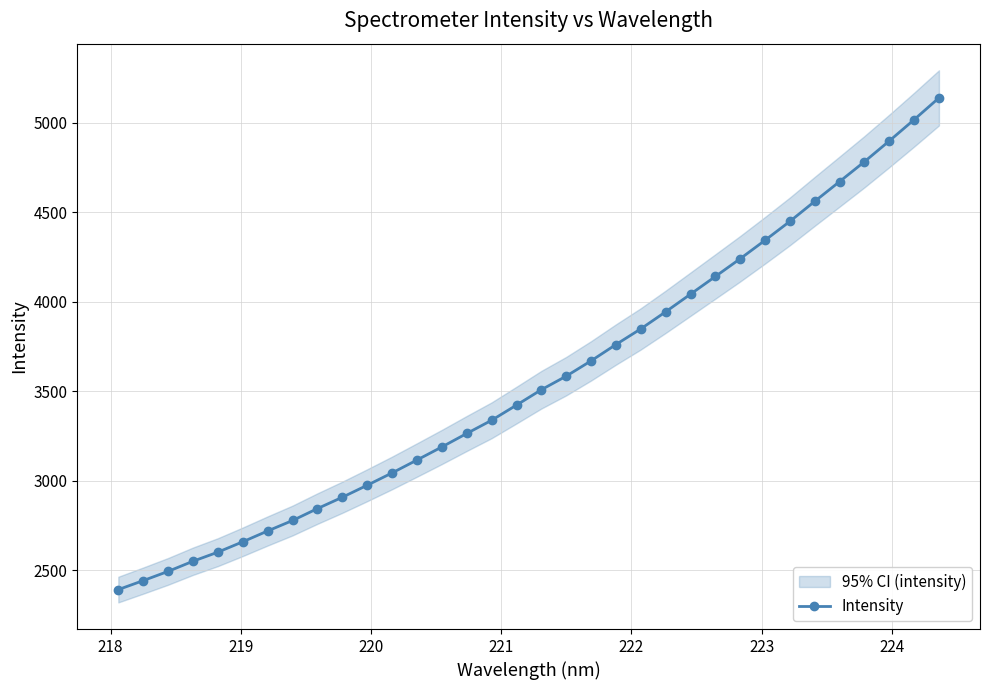

What is the value of the Intensity point at the 28th from the left?

4449.0